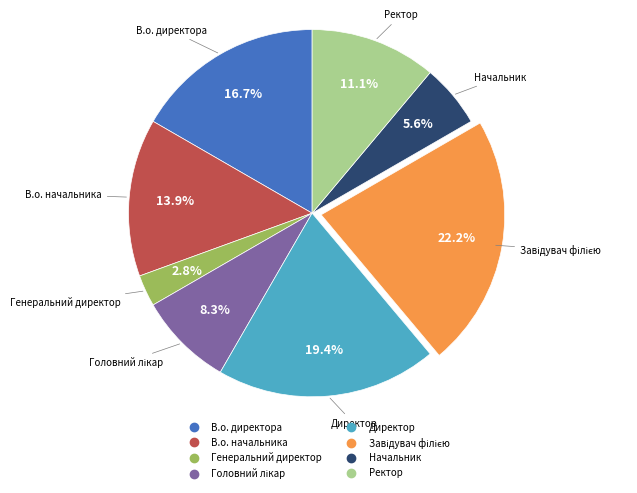

To the nearest percent, what percentage of the pie is Ректор?

11%